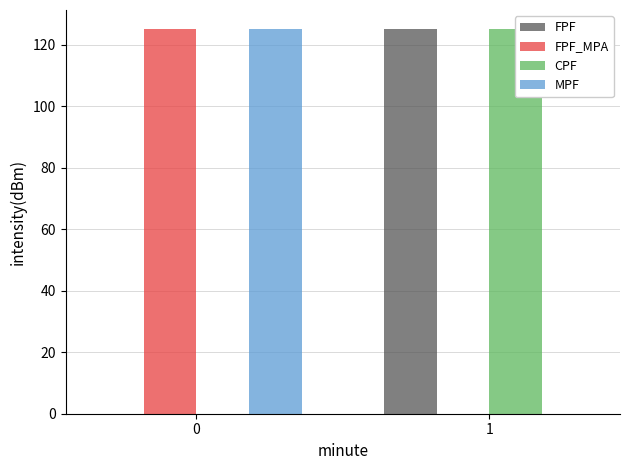

What is the sum of all MPF values?

125.0